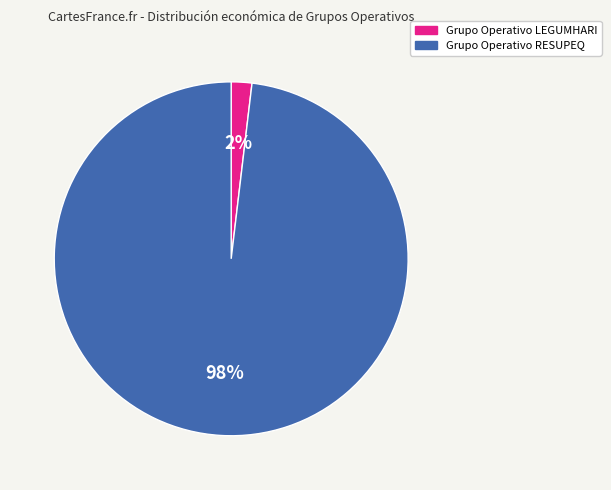

Combined, do Grupo Operativo LEGUMHARI and Grupo Operativo RESUPEQ account for over 50%?

Yes